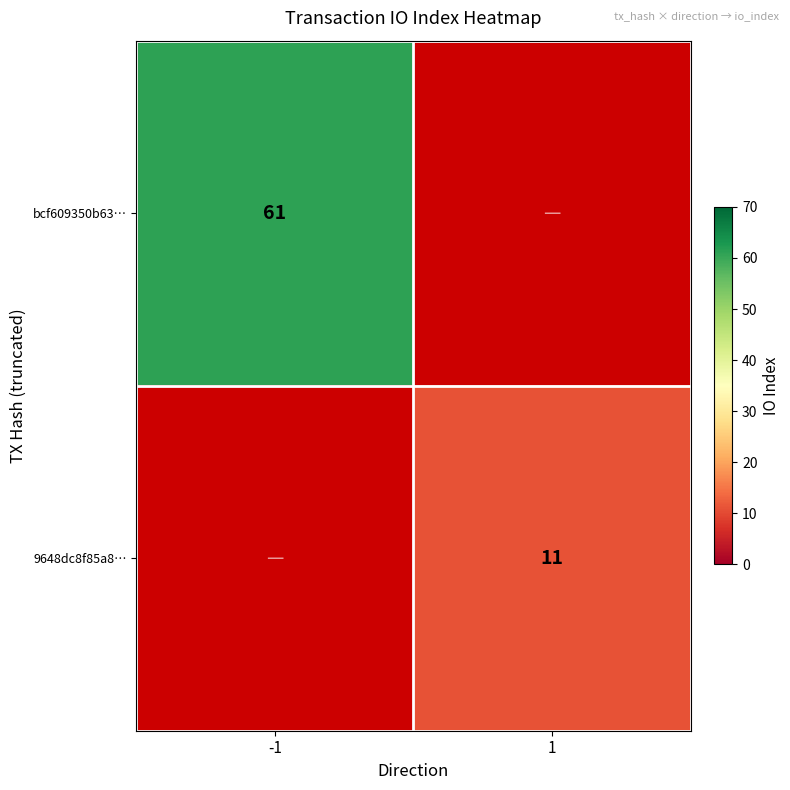

The value of 9648dc8f85a8… at 1 is 4. True or false?

False